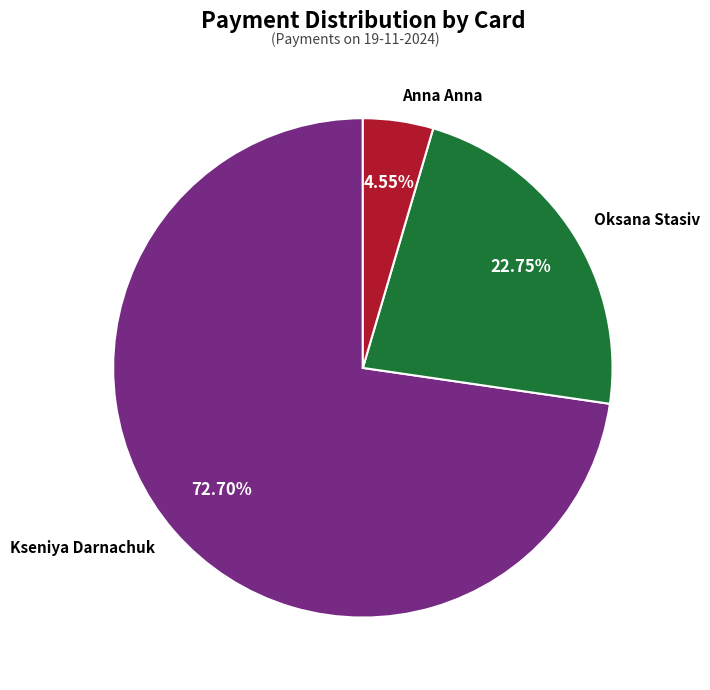

How many slices are in this pie chart?

3